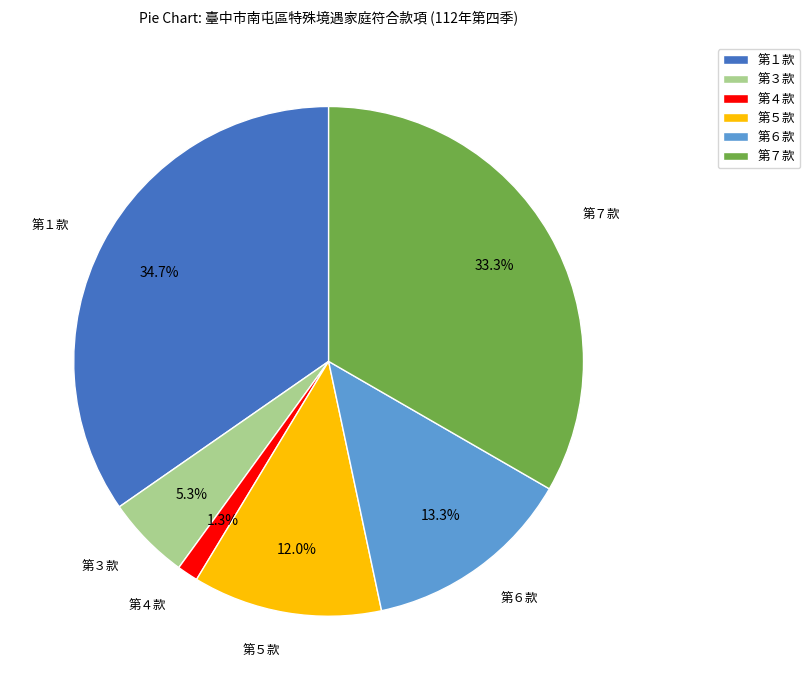

Which has a higher value, 第３款 or 第１款?

第１款